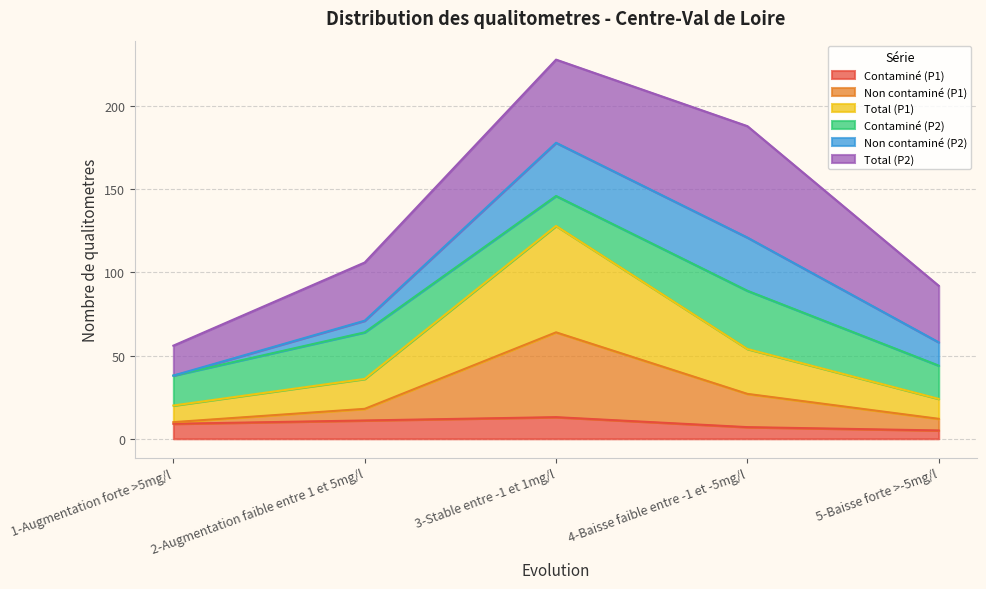

True or false: Total (P1) and Non contaminé (P1) intersect in this chart.

False